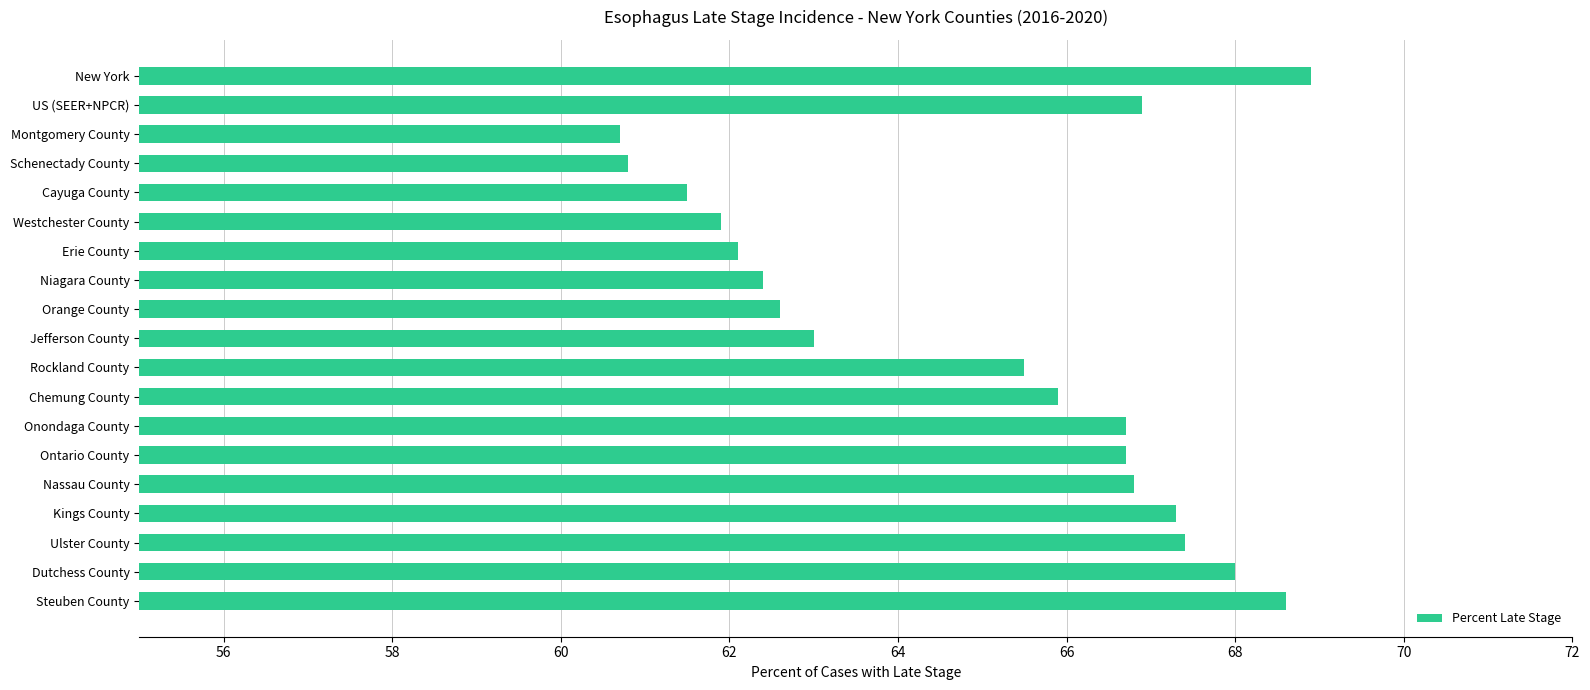

What is the label of the 14th bar from the top?

Ontario County